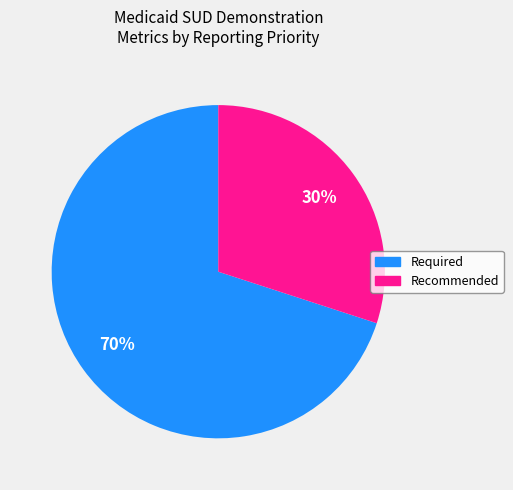

Which slice represents more than half of the pie?

Required